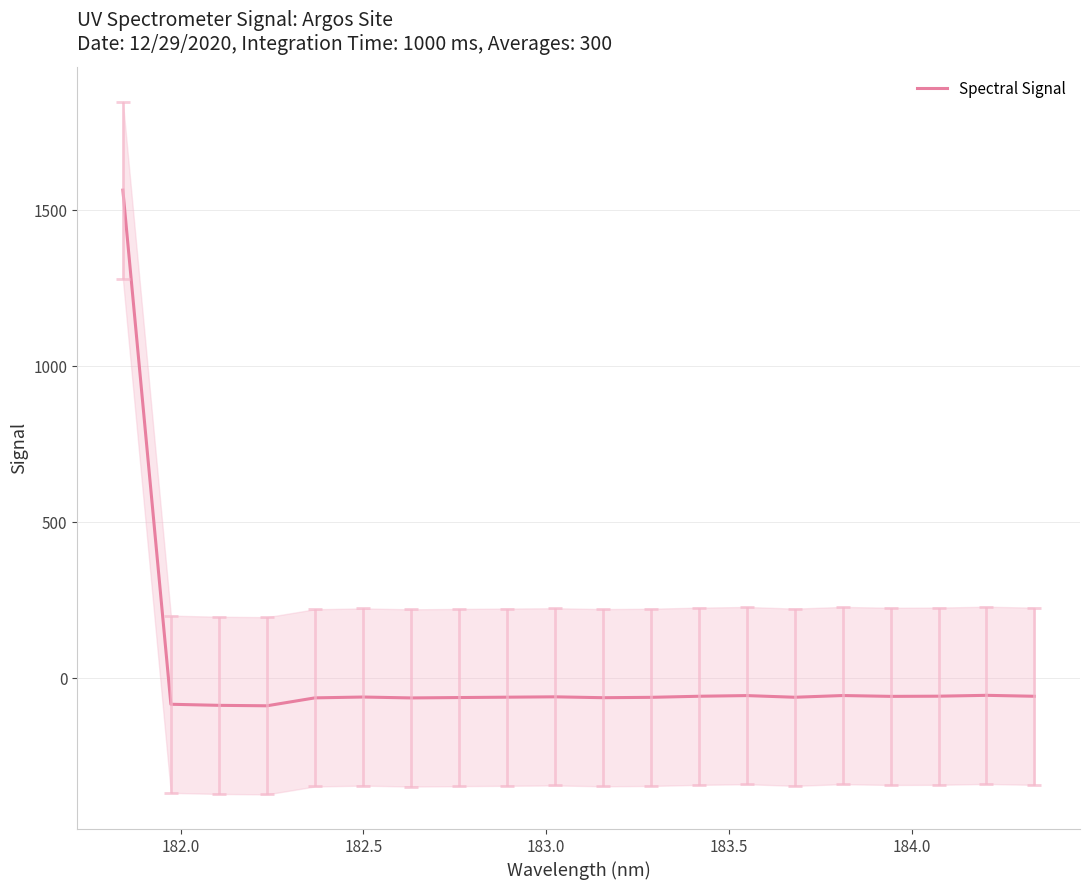

True or false: the data has more than 1 interior local peaks.

True